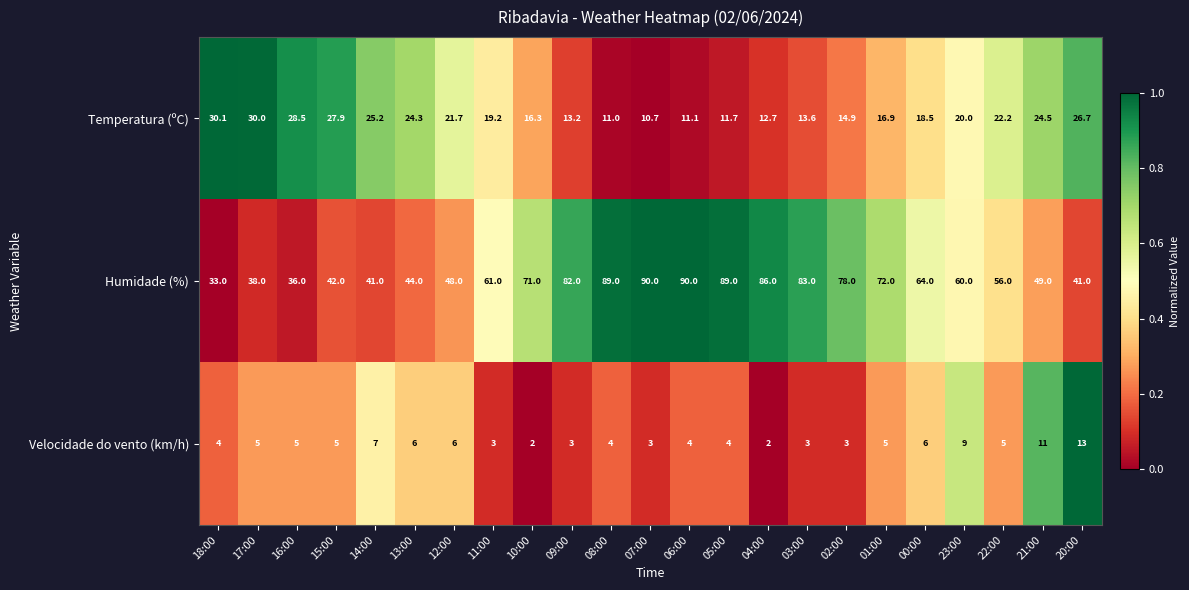

What is the average value of the Velocidade do vento (km/h) series?

5.1